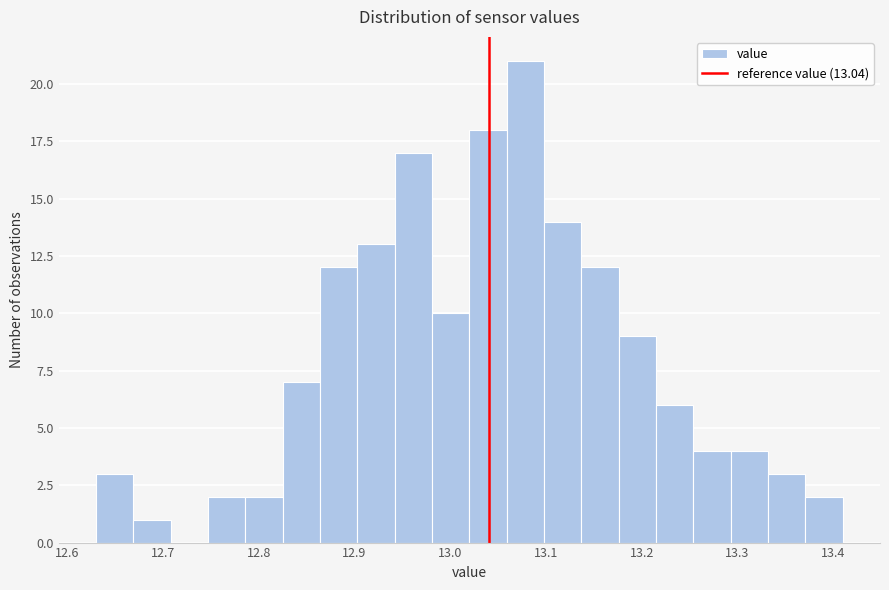

Around what value on the x-axis is the tallest bar? Give the approximate position of its centre, as read against the axis.

13.08